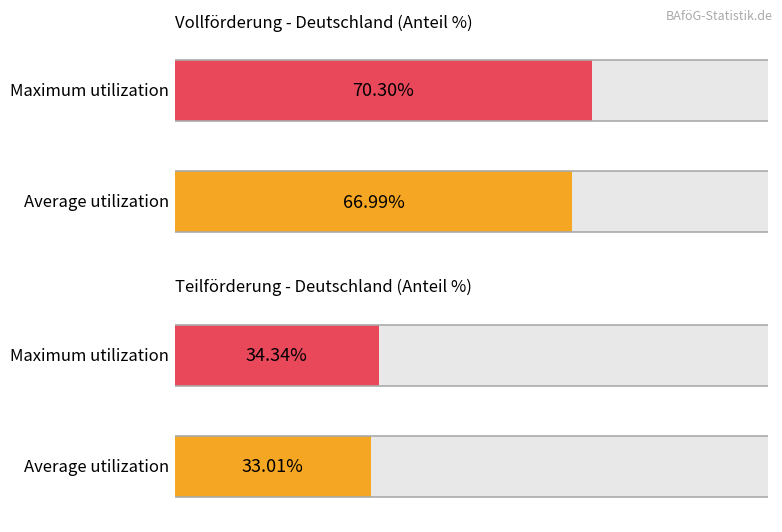

At how many categories does at least one series exceed 69?

1